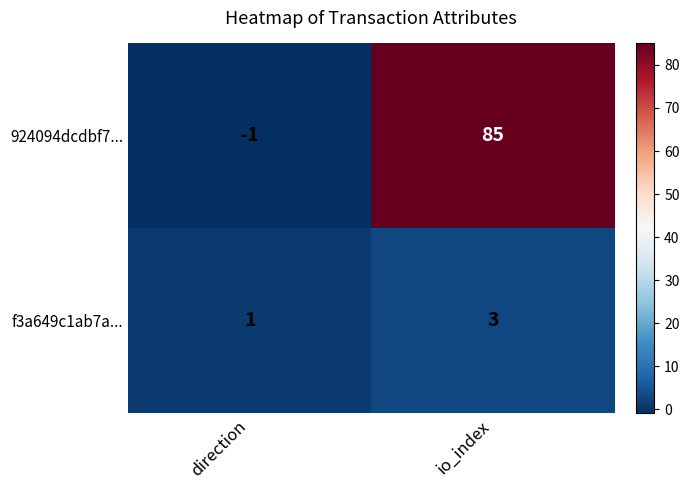

At which label does 924094dcdbf7... reach its minimum?

direction